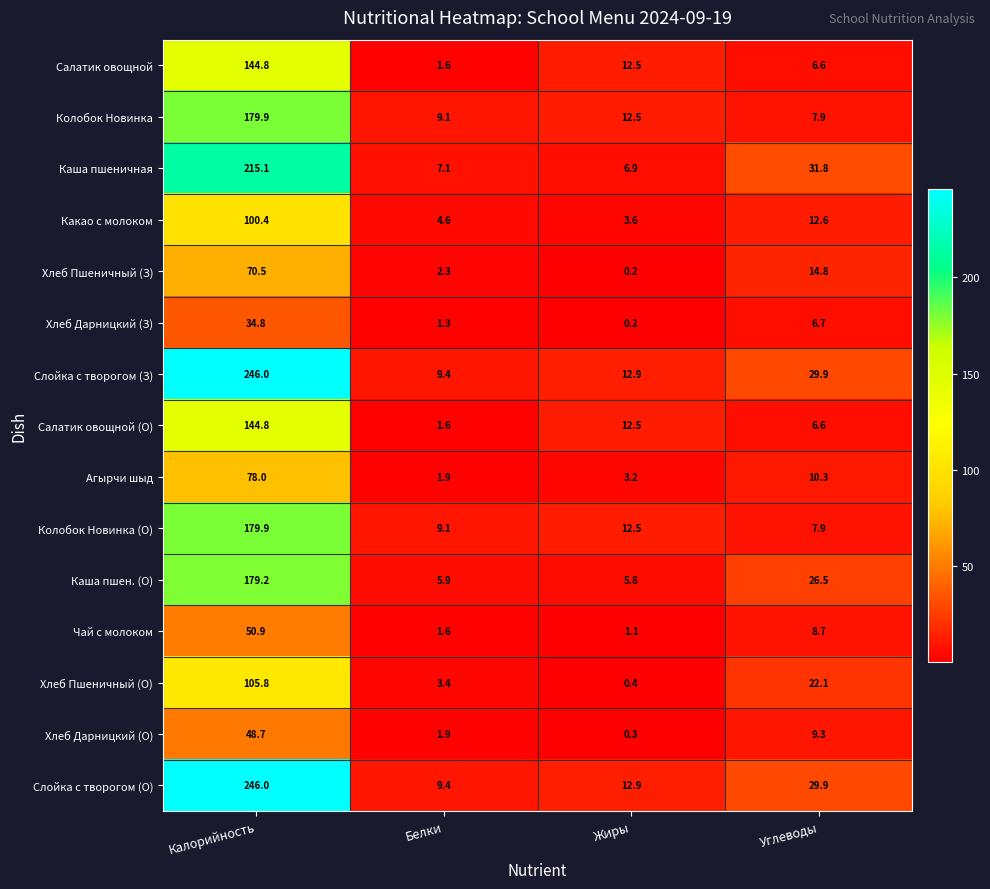

The Салатик овощной series shows 259.5 at Калорийность. True or false?

False